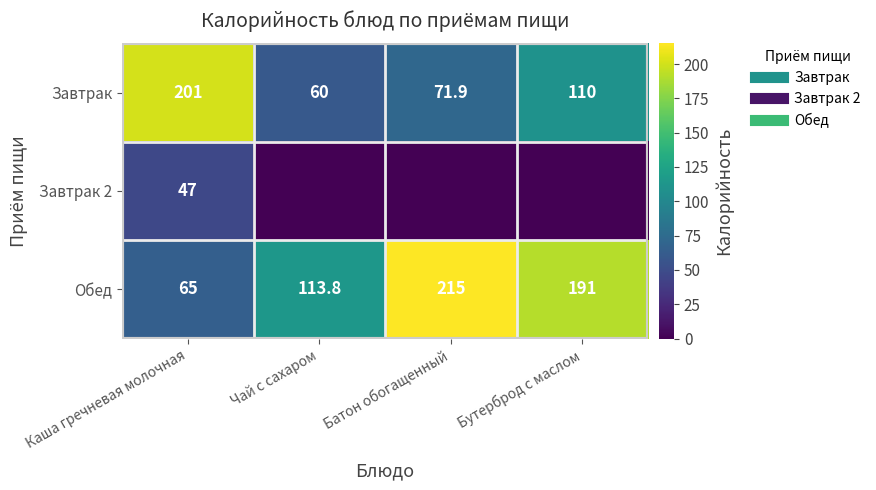

Count the Завтрак 2 values in the range 0 to 47.

4